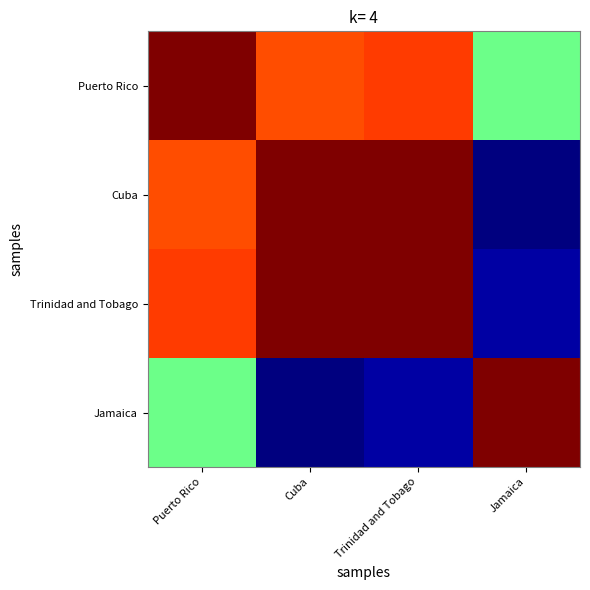

Reading left to right, what are all the values shown in this chart?

Puerto Rico: Puerto Rico=1.0	Cuba=0.8	Trinidad and Tobago=0.8	Jamaica=0.5
Cuba: Puerto Rico=0.8	Cuba=1.0	Trinidad and Tobago=1.0	Jamaica=0.0
Trinidad and Tobago: Puerto Rico=0.8	Cuba=1.0	Trinidad and Tobago=1.0	Jamaica=0.0
Jamaica: Puerto Rico=0.5	Cuba=0.0	Trinidad and Tobago=0.0	Jamaica=1.0